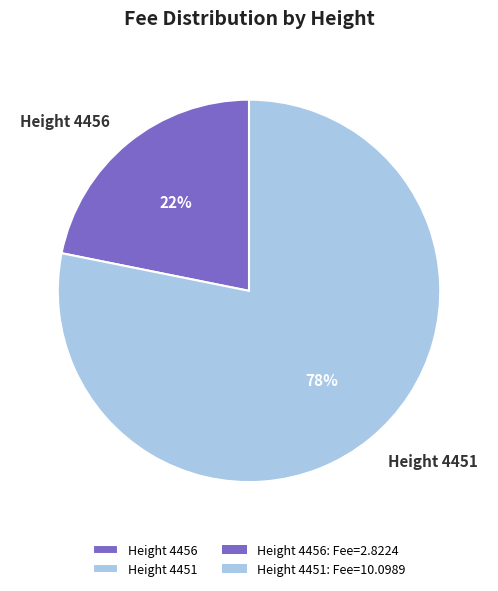

How many slices are in this pie chart?

2